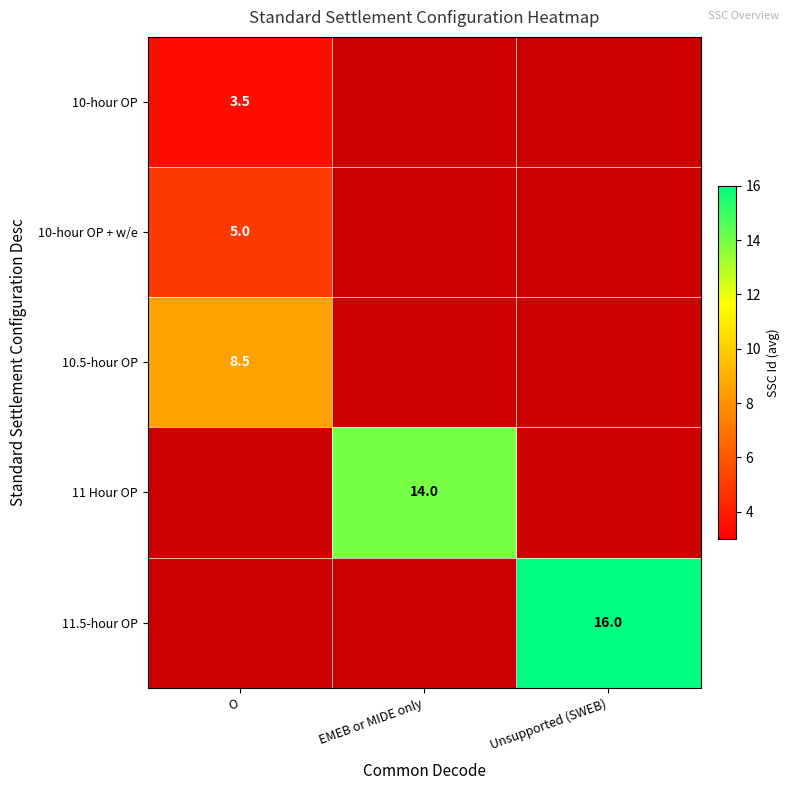

Is it true that 11 Hour OP equals 14.0 at EMEB or MIDE only?

True